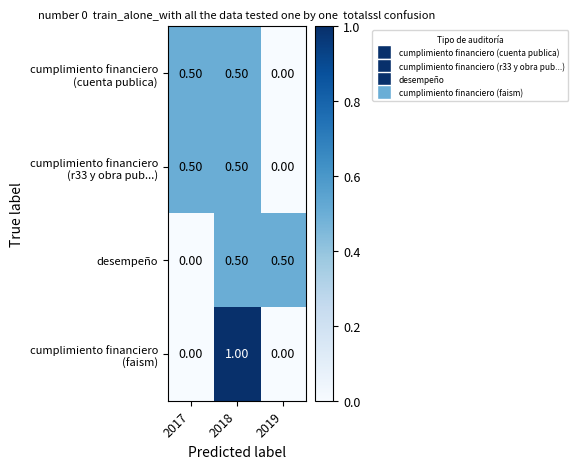

What is the spread (max minus min) of values at 2017?

0.5